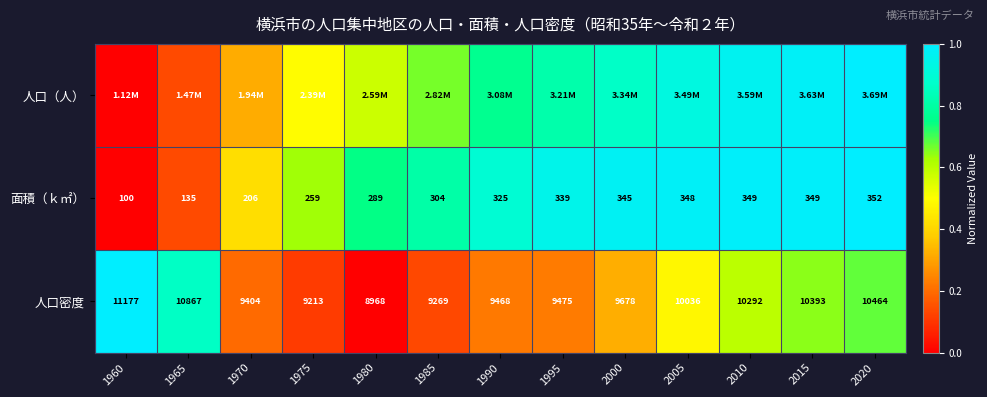

How many values in the 面積（ｋ㎡） series are below 325?

6